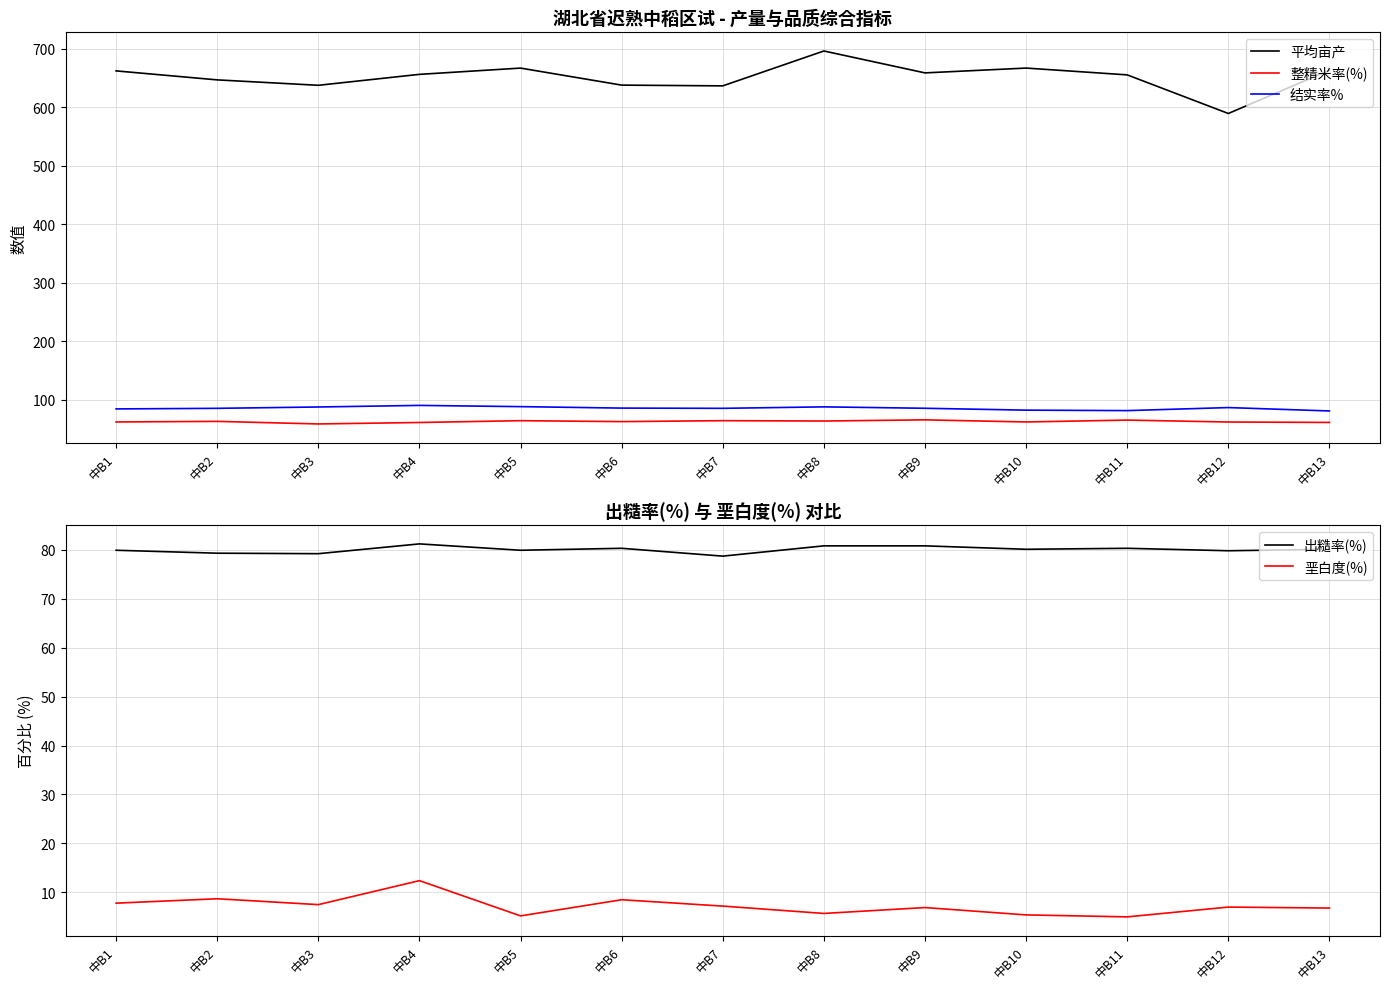

What is the difference between the maximum and minimum values in the 结实率% series?

9.5